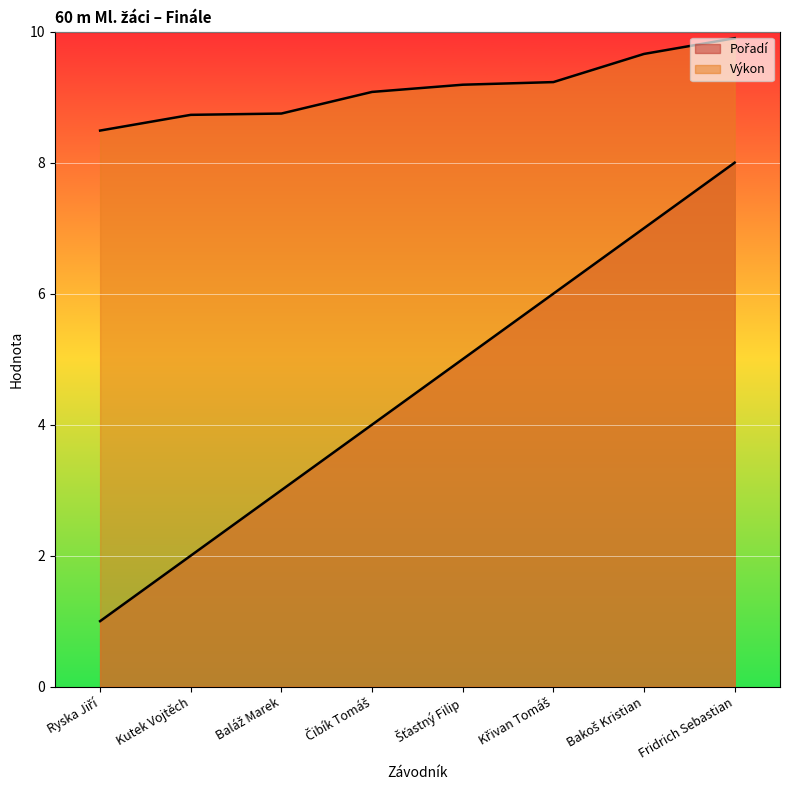

True or false: Pořadí and Výkon intersect in this chart.

False